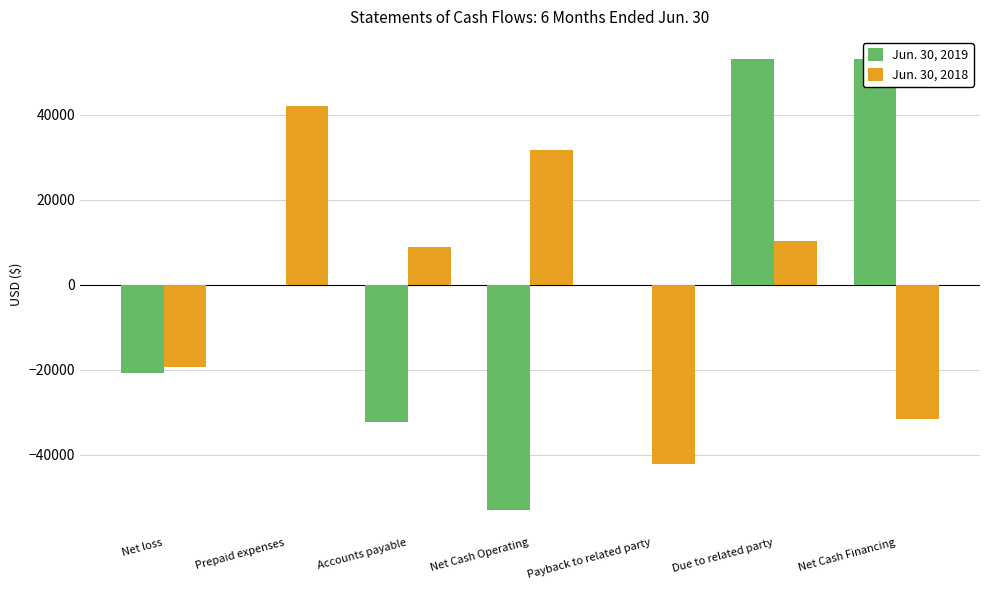

Between Net loss and Net Cash Operating, which series saw the biggest shift?

Jun. 30, 2018